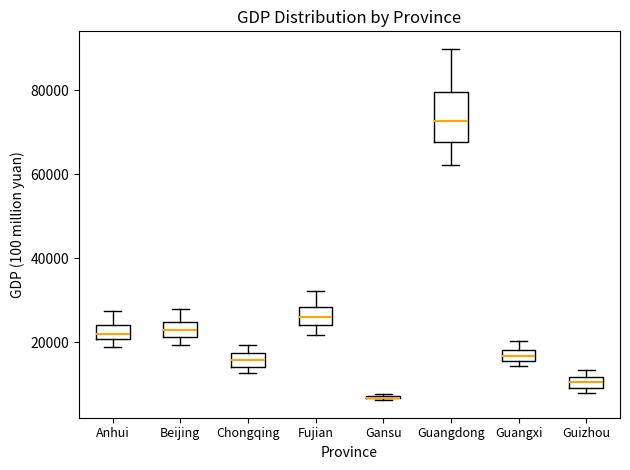

Which box is the tallest, from its lower edge to its upper edge?

Guangdong